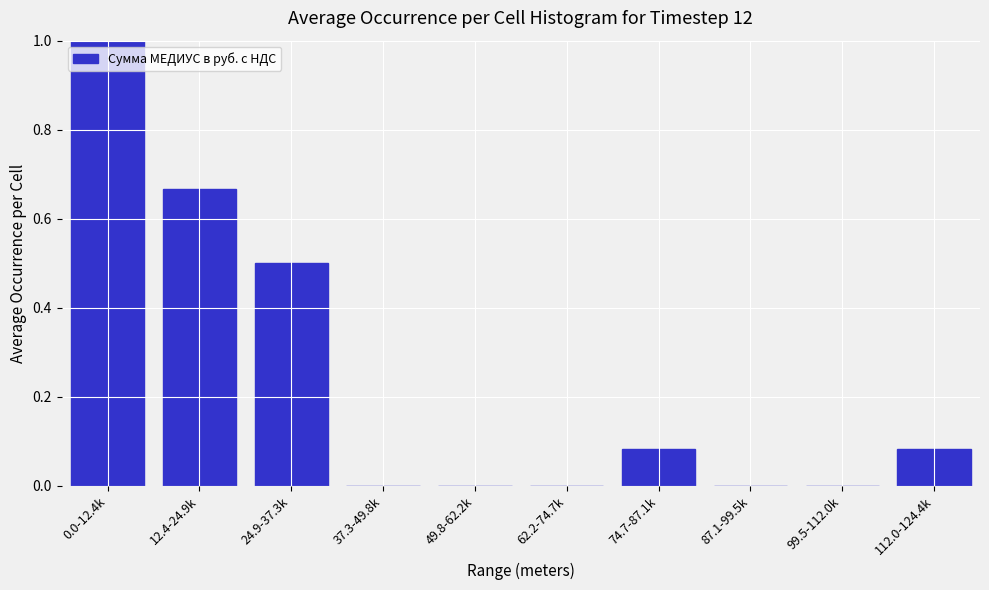

Is it true that the value at 0.0-12.4k is 1.0?

True